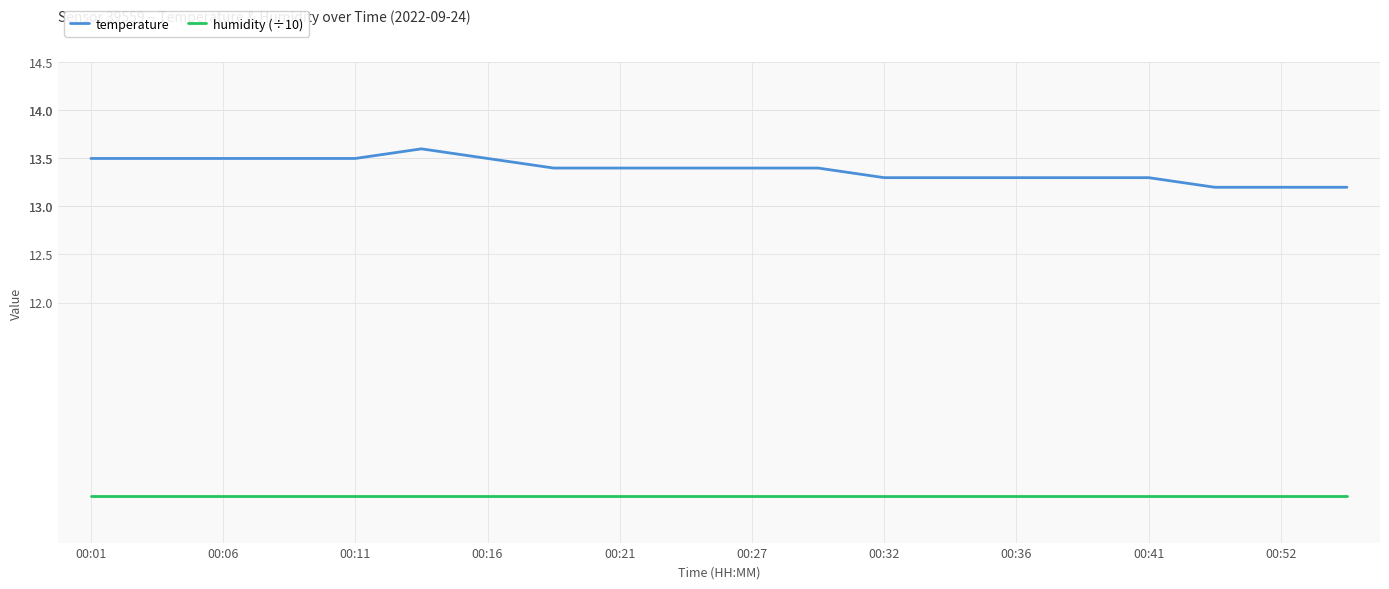

List the series in order of their peak value, highest first.

temperature, humidity (÷10)